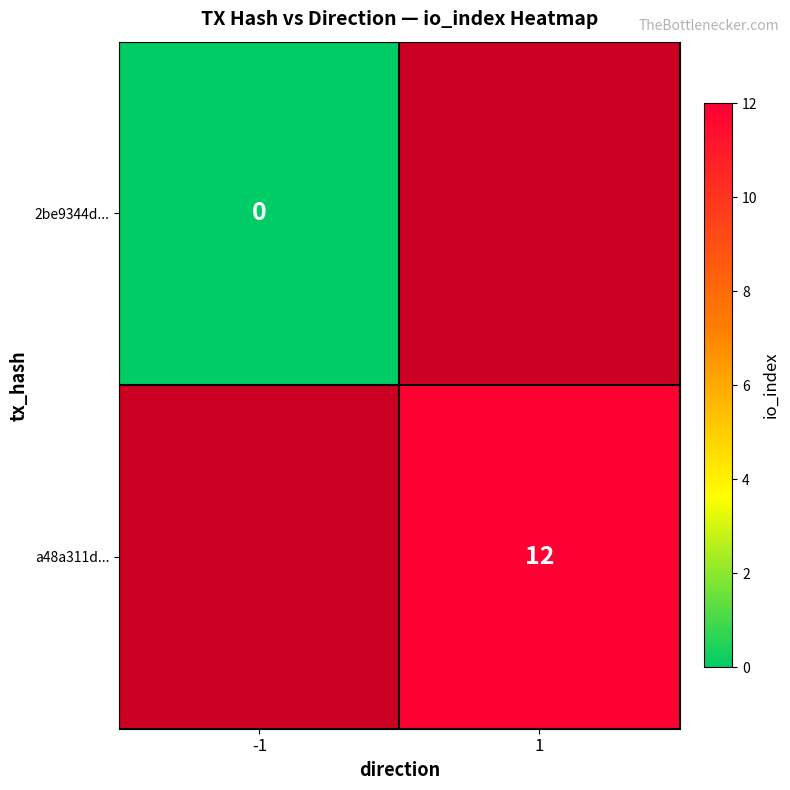

Rank the series at 1 from highest to lowest value.

2be9344d..., a48a311d...